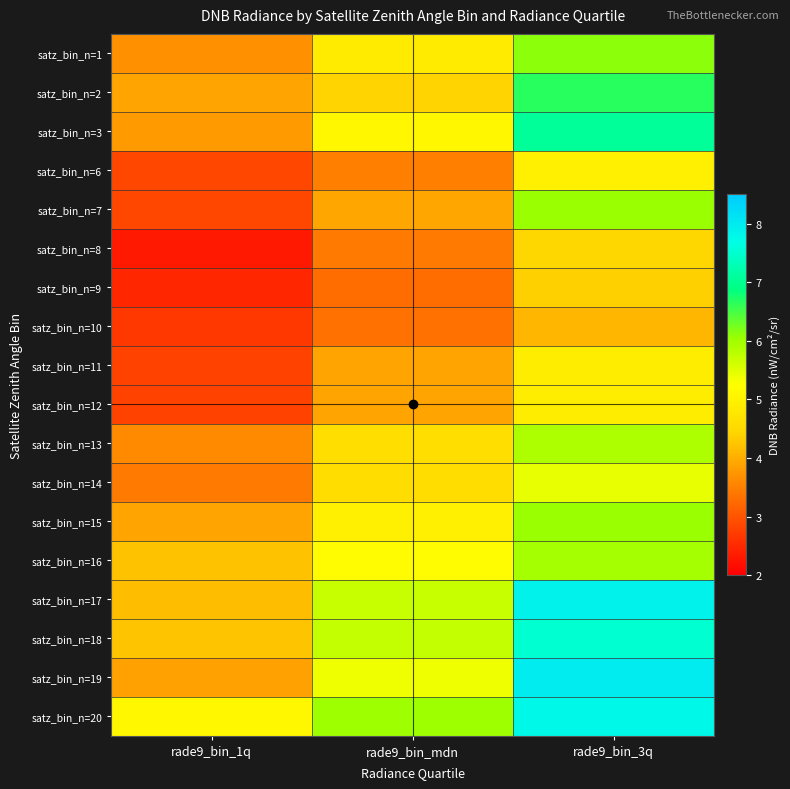

Reading right to left, extract all data points from this chart.

satz_bin_n=1: rade9_bin_3q=6.1	rade9_bin_mdn=4.8	rade9_bin_1q=3.7
satz_bin_n=2: rade9_bin_3q=6.7	rade9_bin_mdn=4.4	rade9_bin_1q=3.9
satz_bin_n=3: rade9_bin_3q=7.1	rade9_bin_mdn=5.1	rade9_bin_1q=3.8
satz_bin_n=6: rade9_bin_3q=4.9	rade9_bin_mdn=3.5	rade9_bin_1q=2.9
satz_bin_n=7: rade9_bin_3q=6.1	rade9_bin_mdn=3.9	rade9_bin_1q=2.8
satz_bin_n=8: rade9_bin_3q=4.5	rade9_bin_mdn=3.4	rade9_bin_1q=2.3
satz_bin_n=9: rade9_bin_3q=4.4	rade9_bin_mdn=3.3	rade9_bin_1q=2.5
satz_bin_n=10: rade9_bin_3q=4.1	rade9_bin_mdn=3.3	rade9_bin_1q=2.7
satz_bin_n=11: rade9_bin_3q=4.9	rade9_bin_mdn=3.9	rade9_bin_1q=2.8
satz_bin_n=12: rade9_bin_3q=4.9	rade9_bin_mdn=3.9	rade9_bin_1q=2.8
satz_bin_n=13: rade9_bin_3q=5.9	rade9_bin_mdn=4.6	rade9_bin_1q=3.6
satz_bin_n=14: rade9_bin_3q=5.4	rade9_bin_mdn=4.6	rade9_bin_1q=3.4
satz_bin_n=15: rade9_bin_3q=6.1	rade9_bin_mdn=4.9	rade9_bin_1q=3.9
satz_bin_n=16: rade9_bin_3q=5.9	rade9_bin_mdn=5.2	rade9_bin_1q=4.2
satz_bin_n=17: rade9_bin_3q=7.9	rade9_bin_mdn=5.7	rade9_bin_1q=4.2
satz_bin_n=18: rade9_bin_3q=7.5	rade9_bin_mdn=5.7	rade9_bin_1q=4.3
satz_bin_n=19: rade9_bin_3q=8.0	rade9_bin_mdn=5.4	rade9_bin_1q=3.9
satz_bin_n=20: rade9_bin_3q=7.8	rade9_bin_mdn=6.0	rade9_bin_1q=5.1